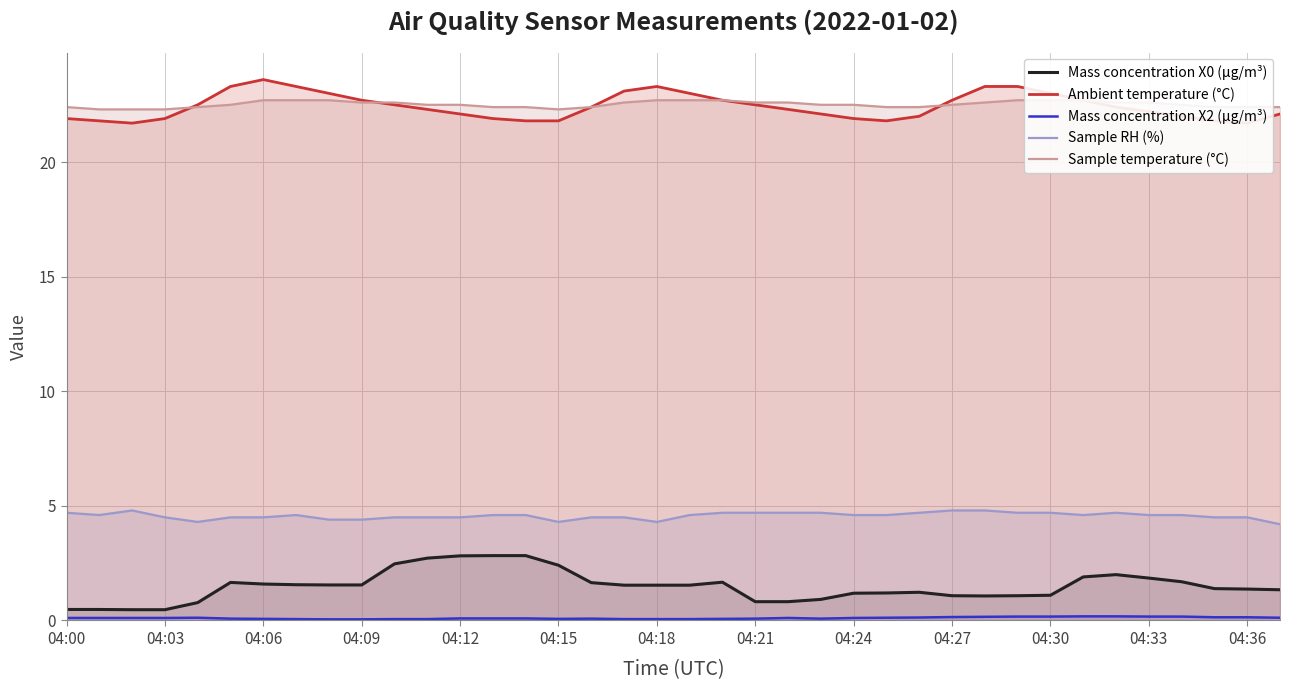

Which series has the largest range (max minus min)?

Mass concentration X0 (μg/m³)